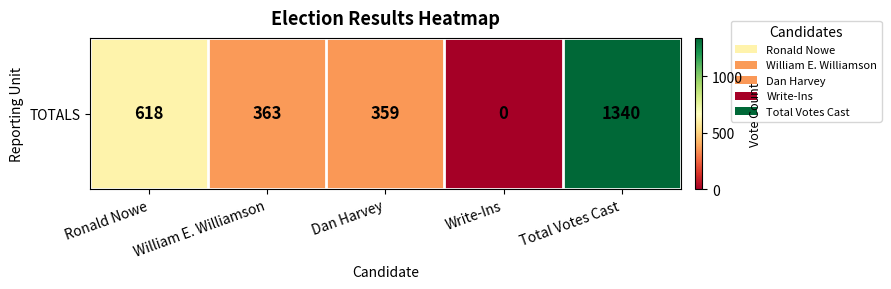

Reading left to right, extract all data points from this chart.

618	363	359	0	1340